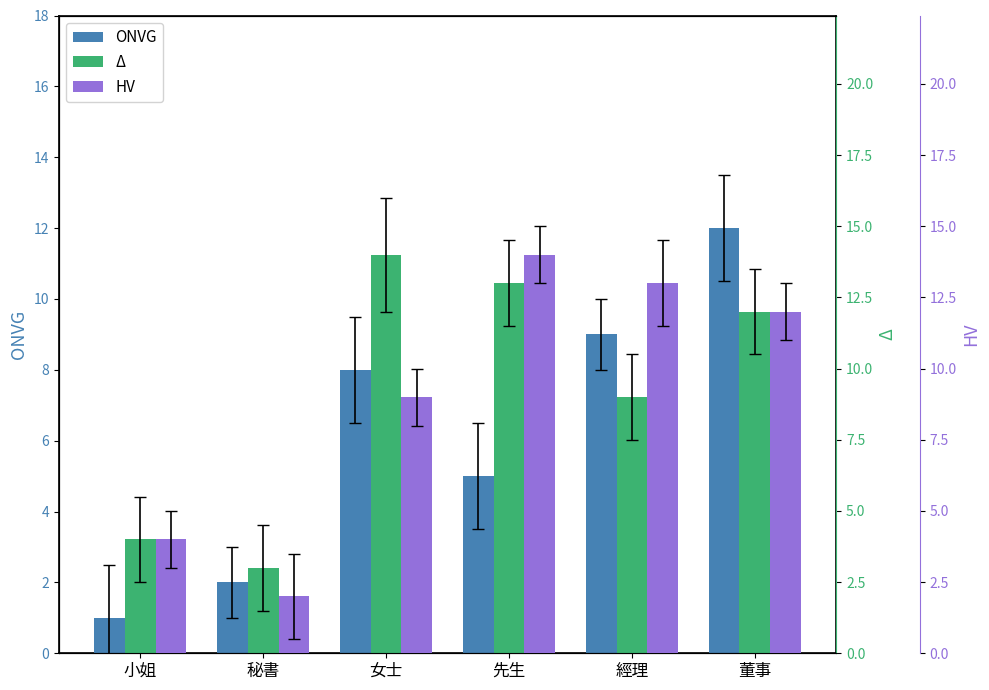

What is the maximum value for HV?

14